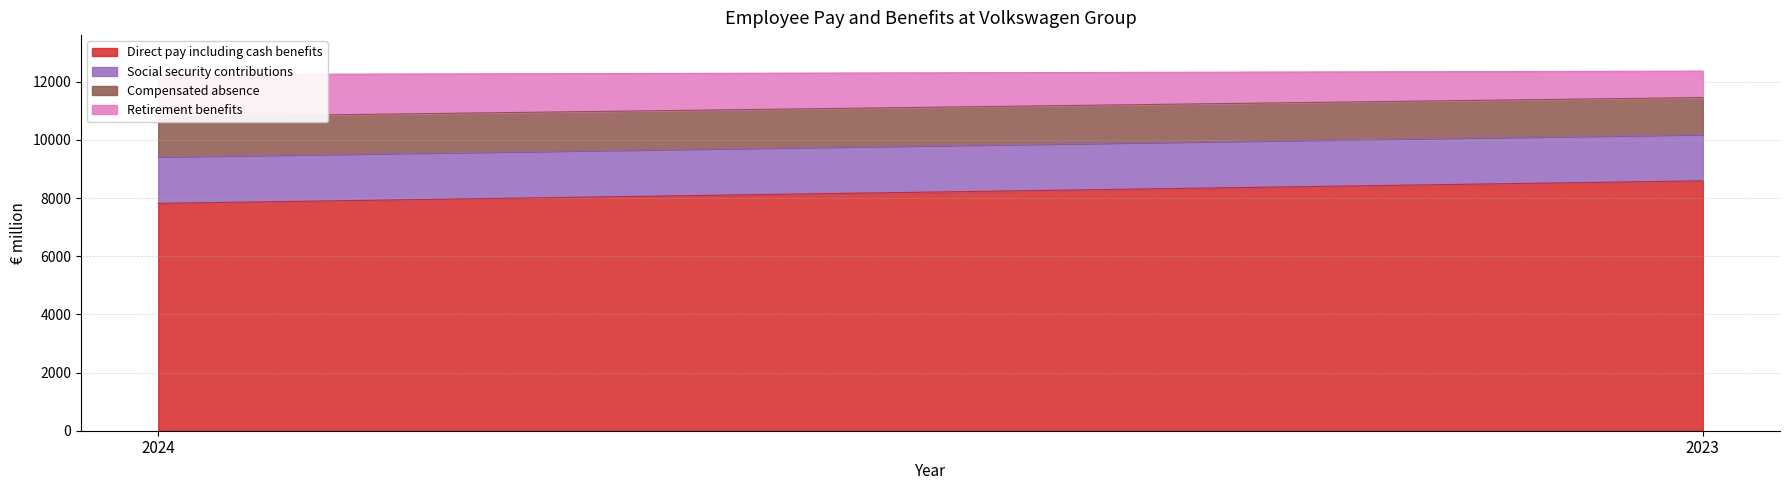

Which label corresponds to the largest value in the chart?

2023